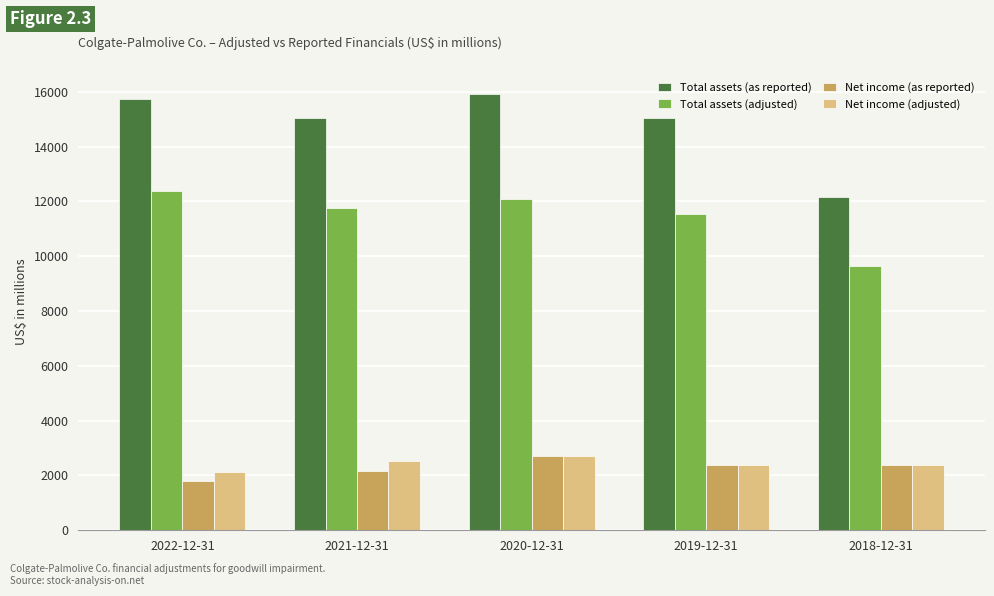

What is the label of the 5th bar from the right?

2022-12-31